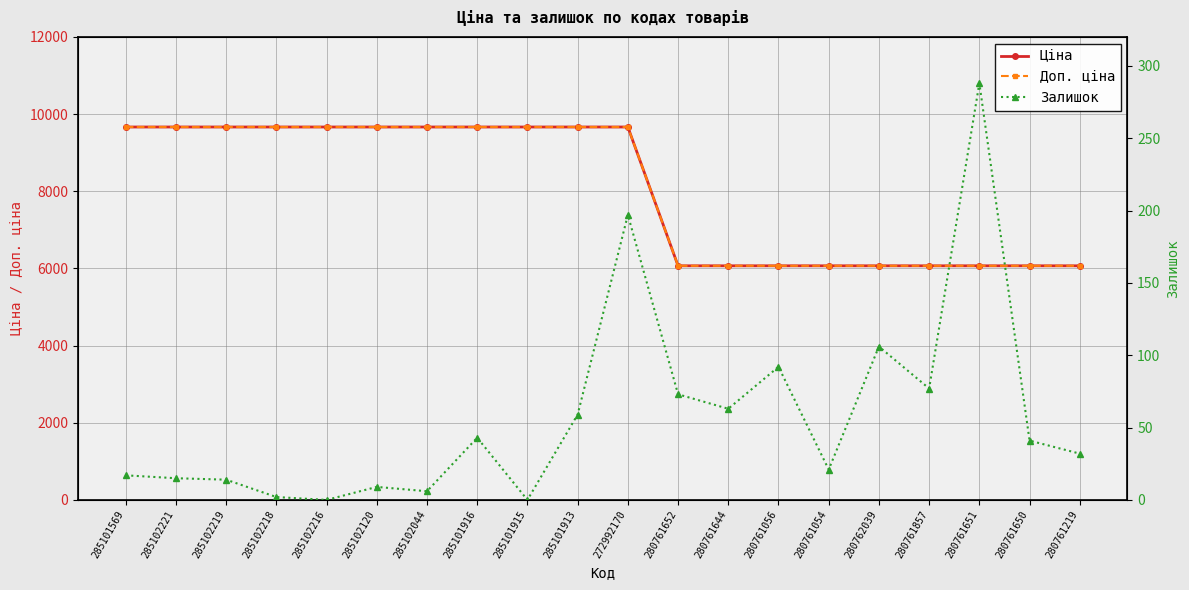

What is the sum of all Доп. ціна values?

160916.4